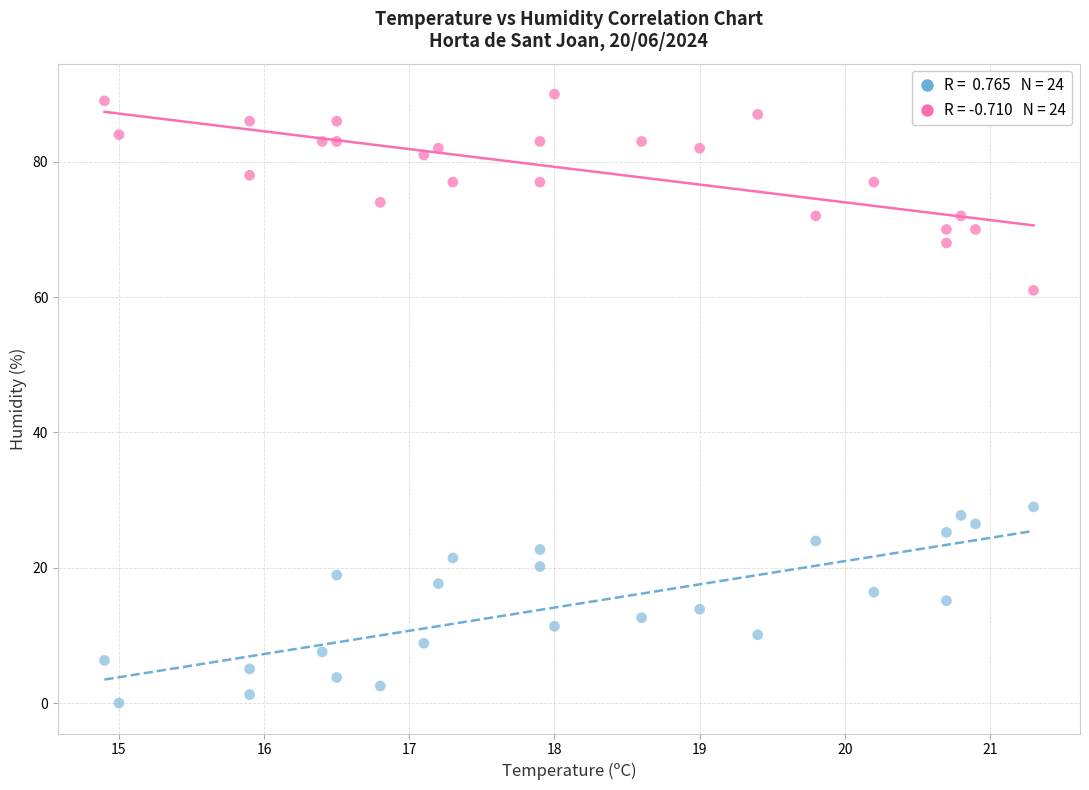

Across all data points, what is the range of Y values (max minus min)?

90.0